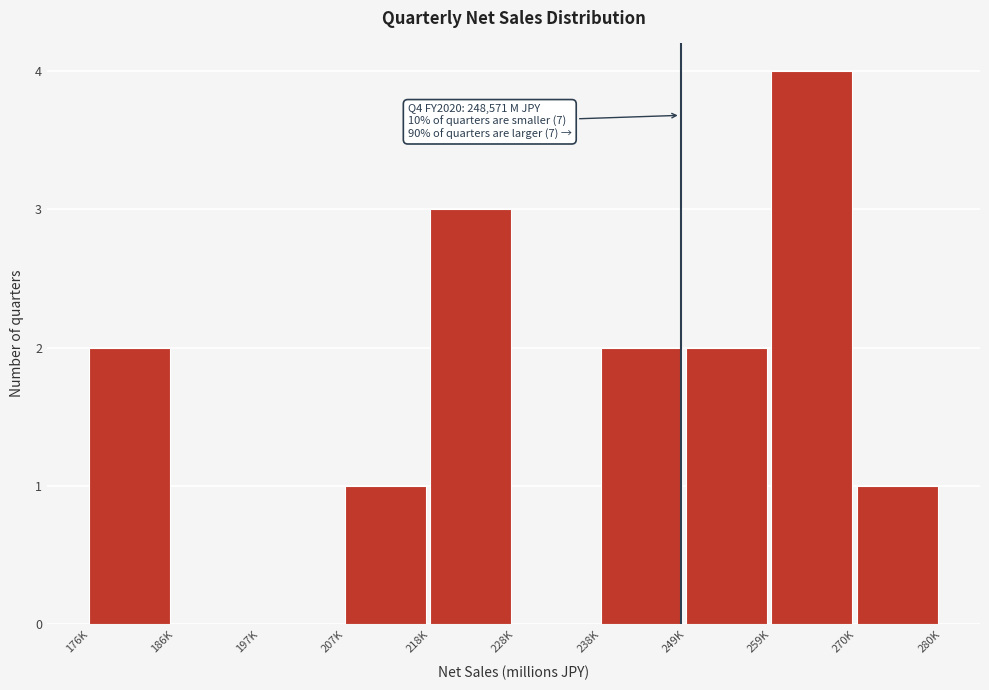

Reading right to left, transcribe all the data shown in this chart.

270K=1	259K=4	249K=2	238K=2	228K=0	218K=3	207K=1	197K=0	186K=0	176K=2